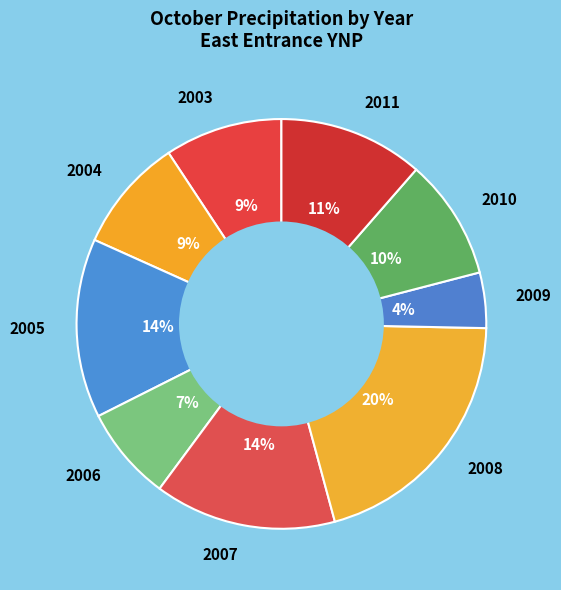

To the nearest percent, what is the difference between the largest and smallest slice percentages?

16%